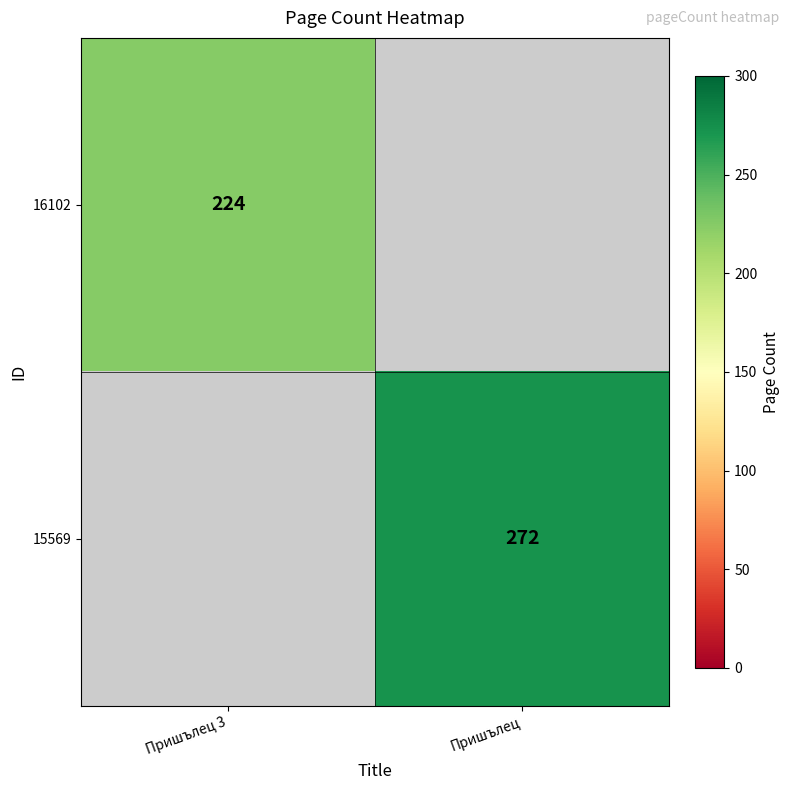

Which has a higher value, Пришълец or Пришълец 3?

Пришълец 3